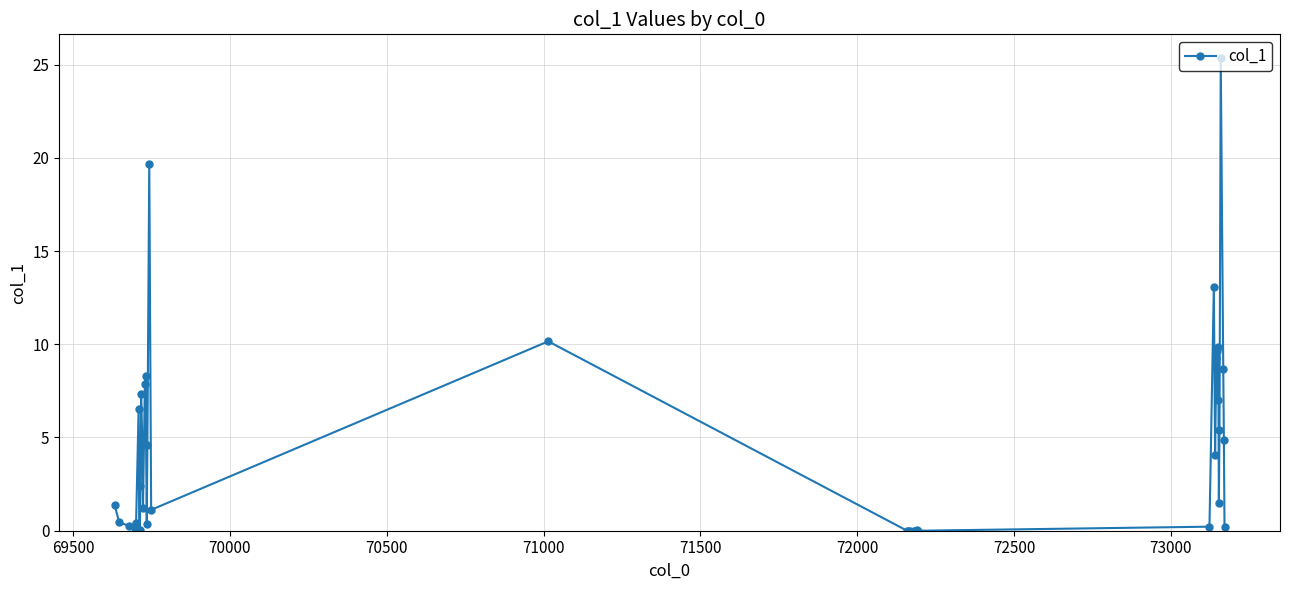

What is the greatest value displayed?

25.4